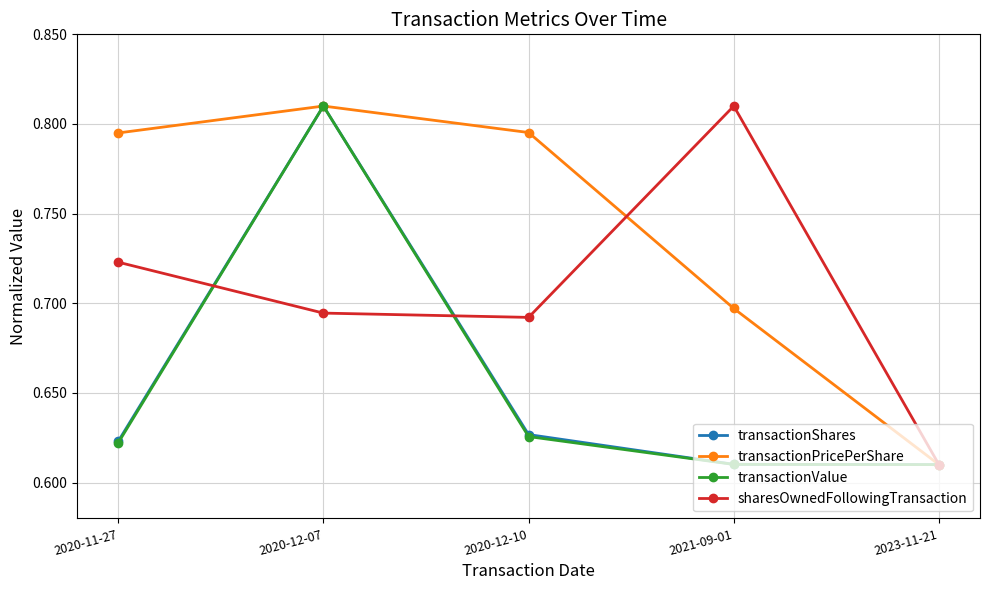

Which category has the lowest value in the transactionPricePerShare series?

2023-11-21